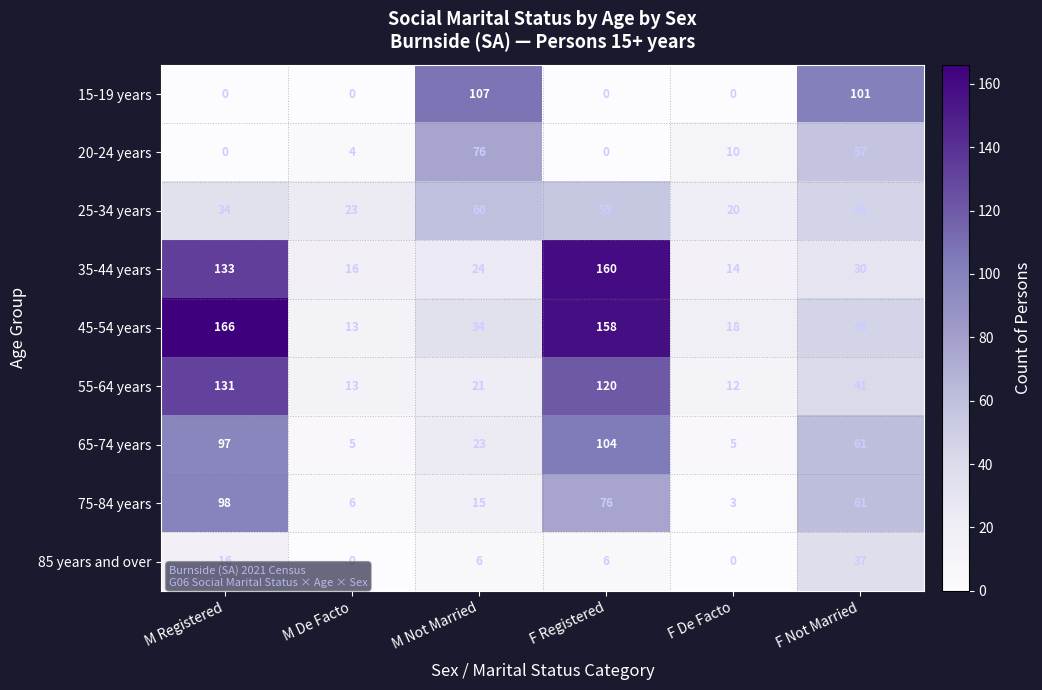

At which category does the chart reach its peak across all series?

M Registered